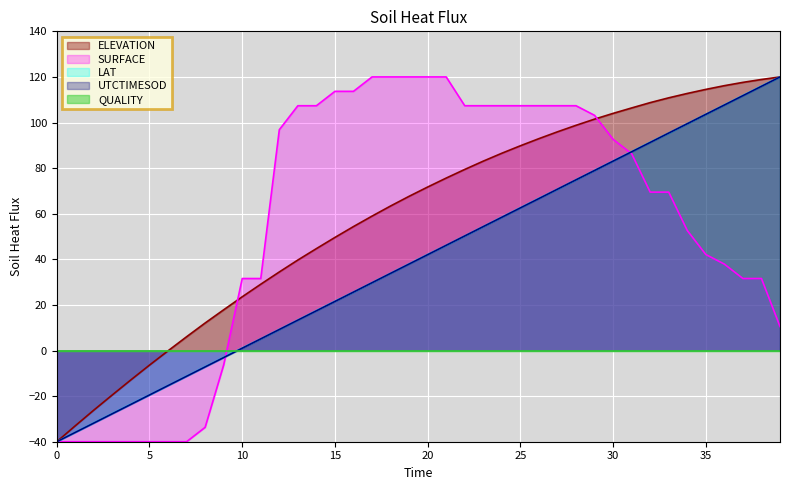

What is the total value across all series at 5?

-85.4